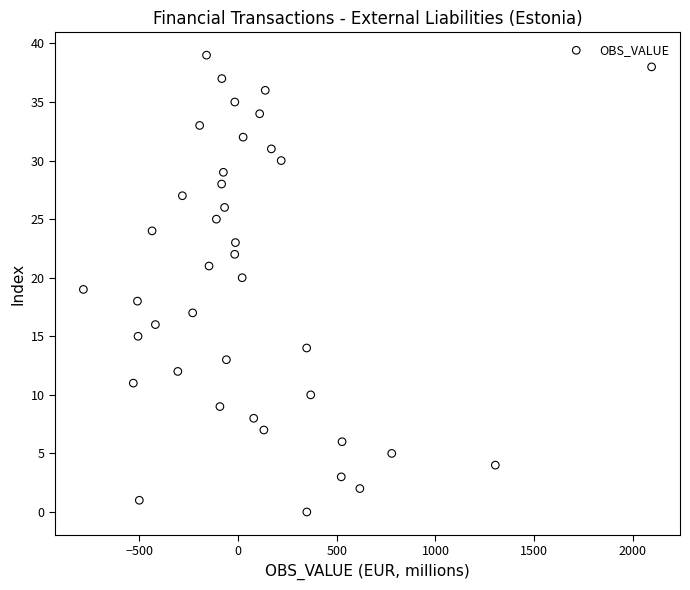

What is the range of Y values (max minus min)?

39